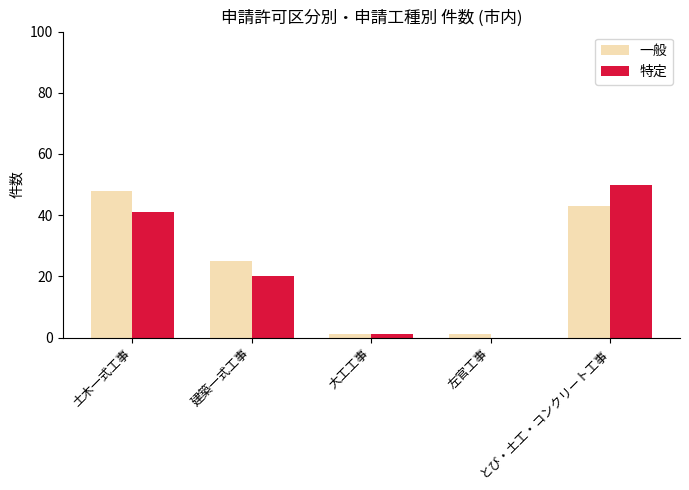

Between 左官工事 and とび・土工・コンクリート工事, which series saw the biggest shift?

特定